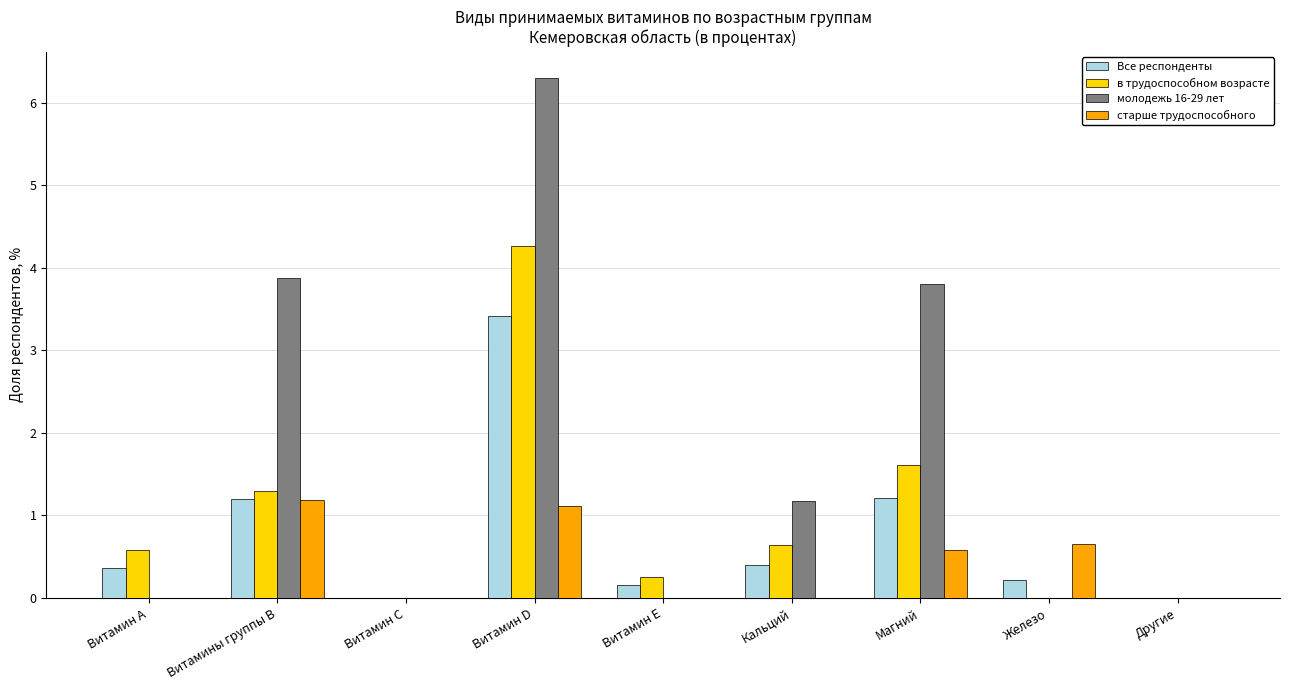

Reading left to right, extract all data points from this chart.

Все респонденты: Витамин А=0.4	Витамины группы В=1.2	Витамин С=0.0	Витамин D=3.4	Витамин Е=0.2	Кальций=0.4	Магний=1.2	Железо=0.2	Другие=0.0
в трудоспособном возрасте: Витамин А=0.6	Витамины группы В=1.3	Витамин С=0.0	Витамин D=4.3	Витамин Е=0.3	Кальций=0.6	Магний=1.6	Железо=0.0	Другие=0.0
молодежь 16-29 лет: Витамин А=0.0	Витамины группы В=3.9	Витамин С=0.0	Витамин D=6.3	Витамин Е=0.0	Кальций=1.2	Магний=3.8	Железо=0.0	Другие=0.0
старше трудоспособного: Витамин А=0.0	Витамины группы В=1.2	Витамин С=0.0	Витамин D=1.1	Витамин Е=0.0	Кальций=0.0	Магний=0.6	Железо=0.6	Другие=0.0